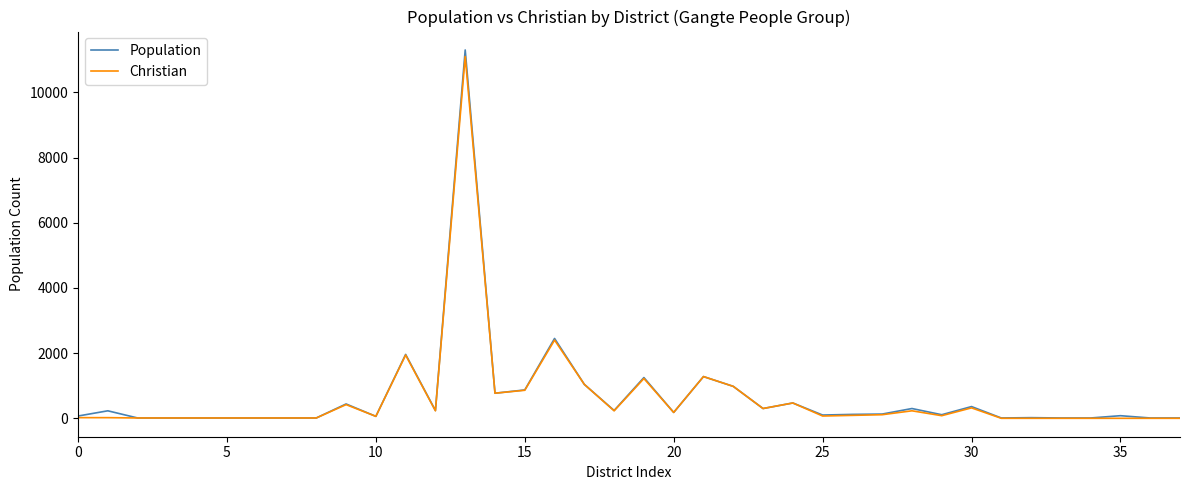

Which series has the widest spread of values?

Population